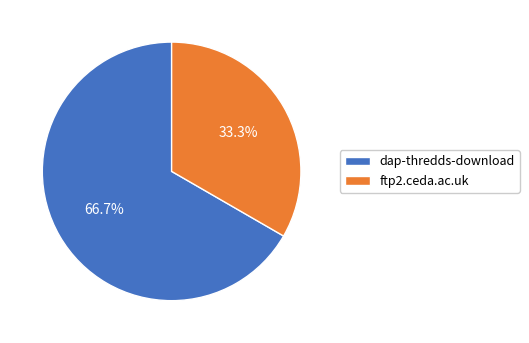

Does dap-thredds-download represent more than half of the total?

Yes